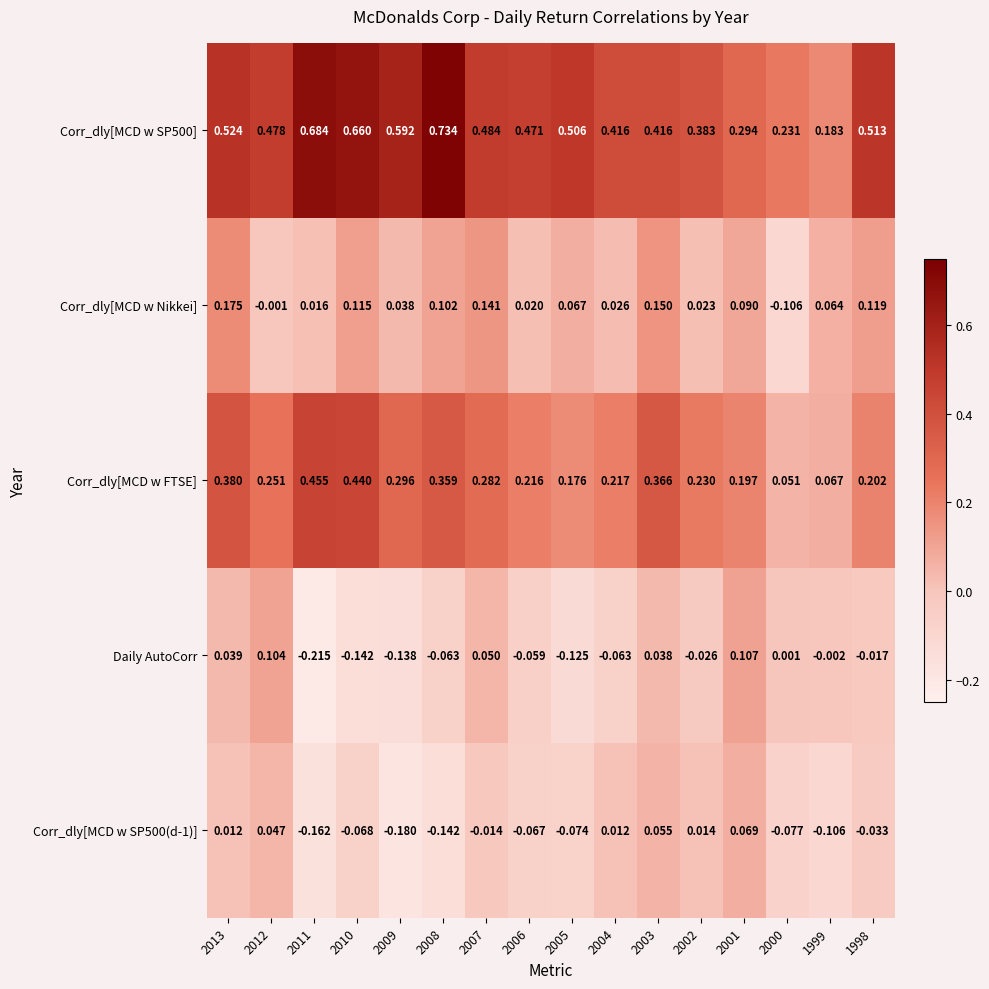

Is the value of Corr_dly[MCD w Nikkei] at 2007 greater than the value of Daily AutoCorr at 2013?

Yes